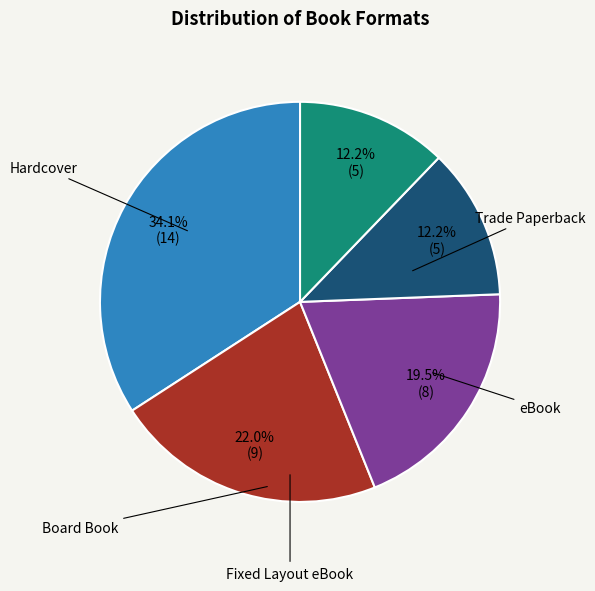

Does any single category account for the majority?

No